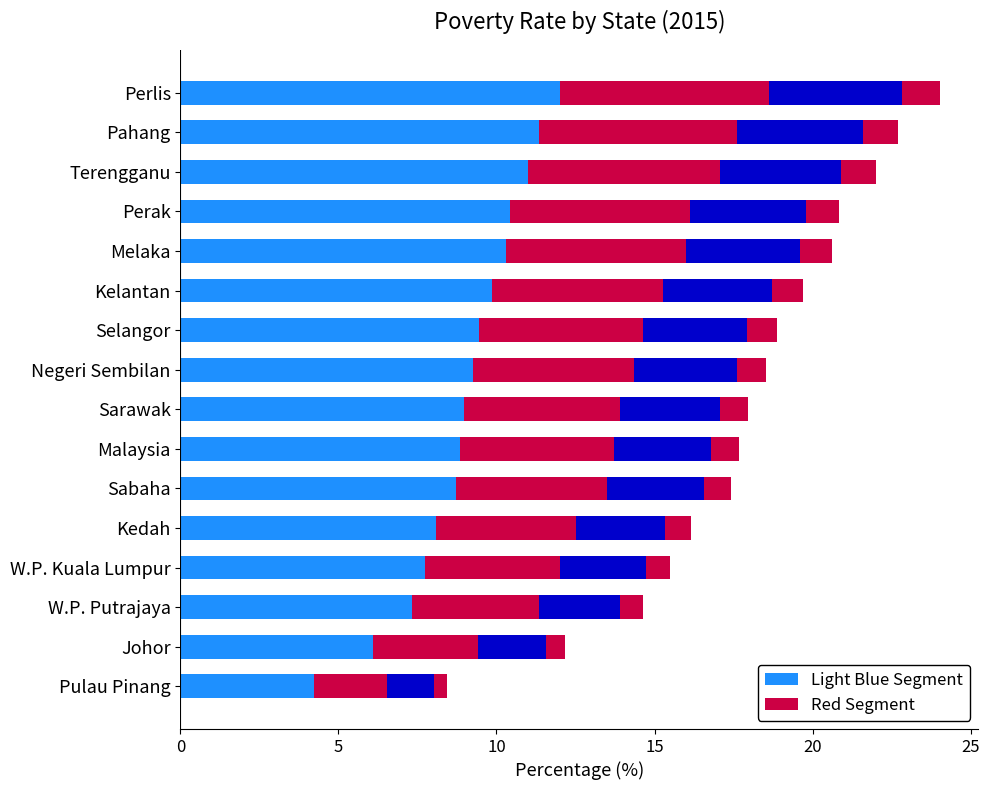

How many data points in Segment 1 are less than 9?

8